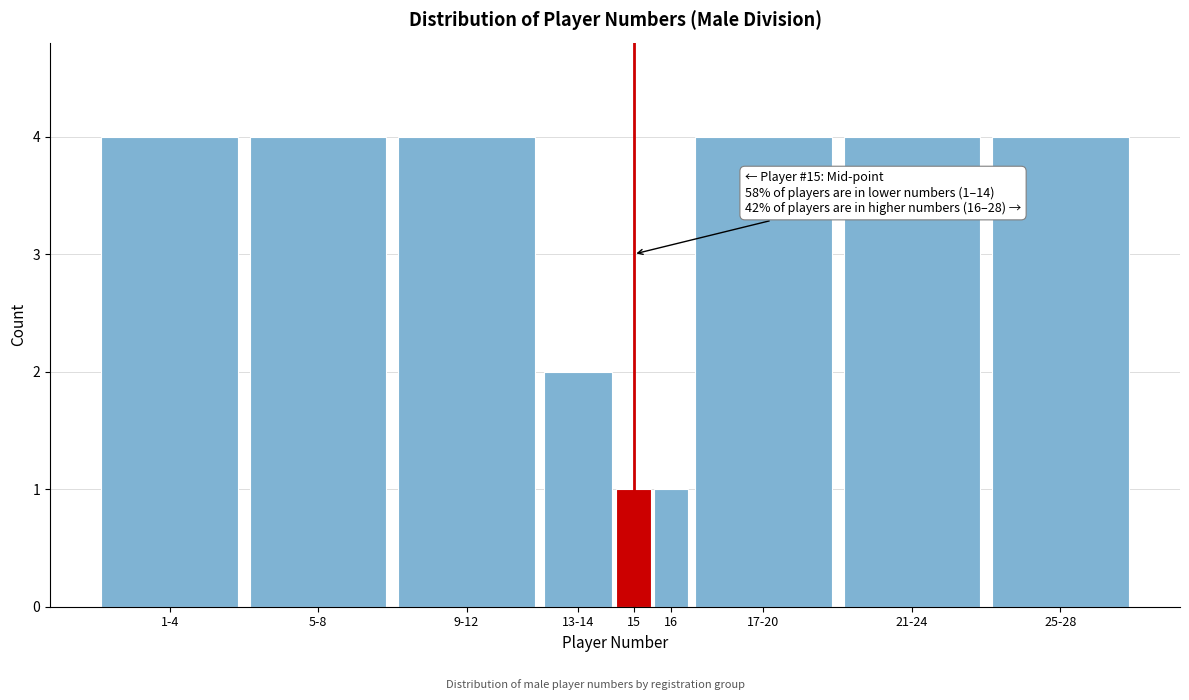

Reading right to left, list all the values displayed in this chart.

4	4	4	1	1	2	4	4	4